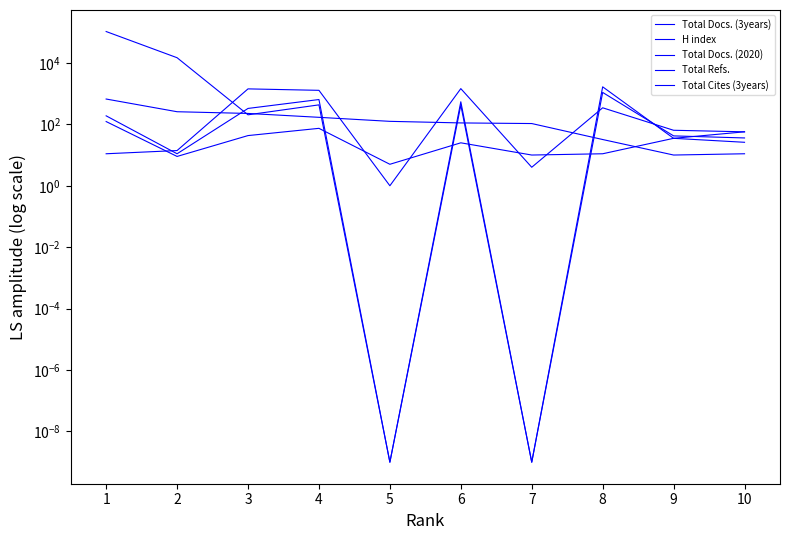

Which series has the largest total across all categories?

Total Refs.